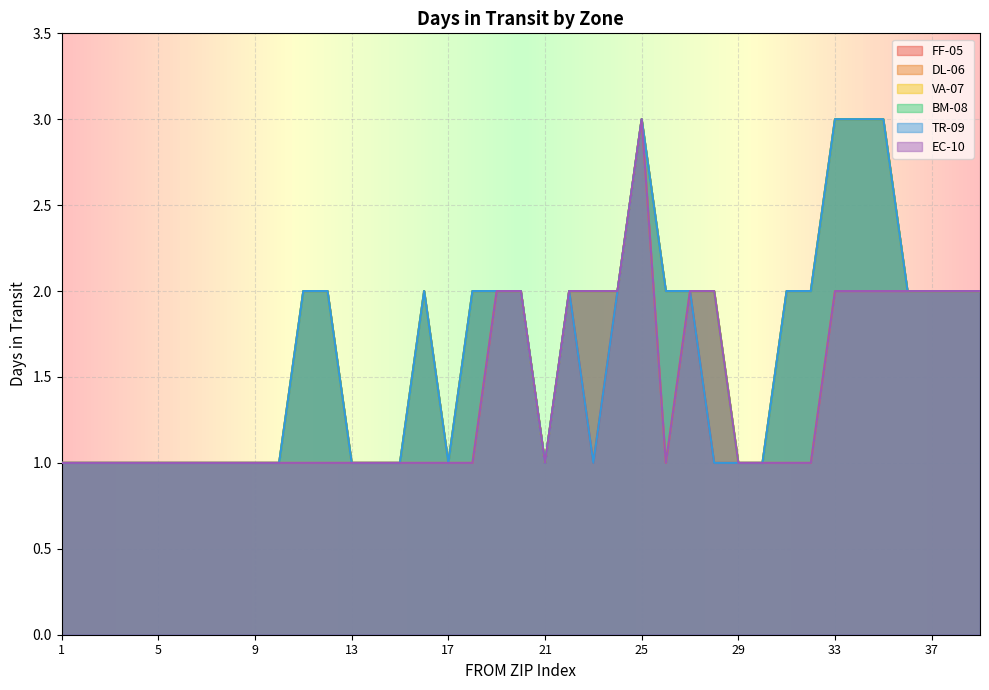

At which label does FF-05 first exceed 2?

25